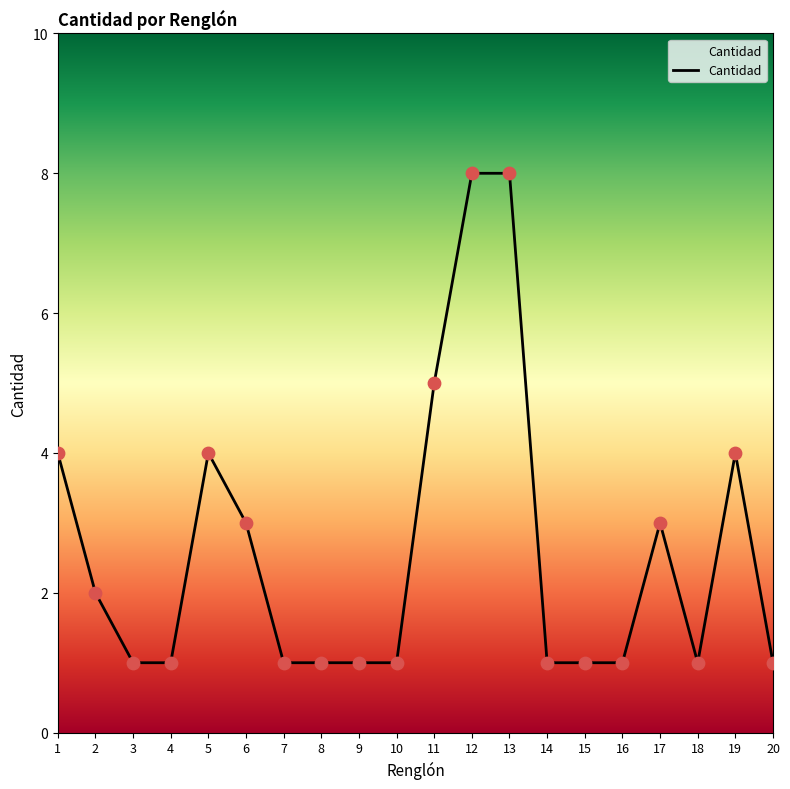

Between 5 and 4, which is larger?

5